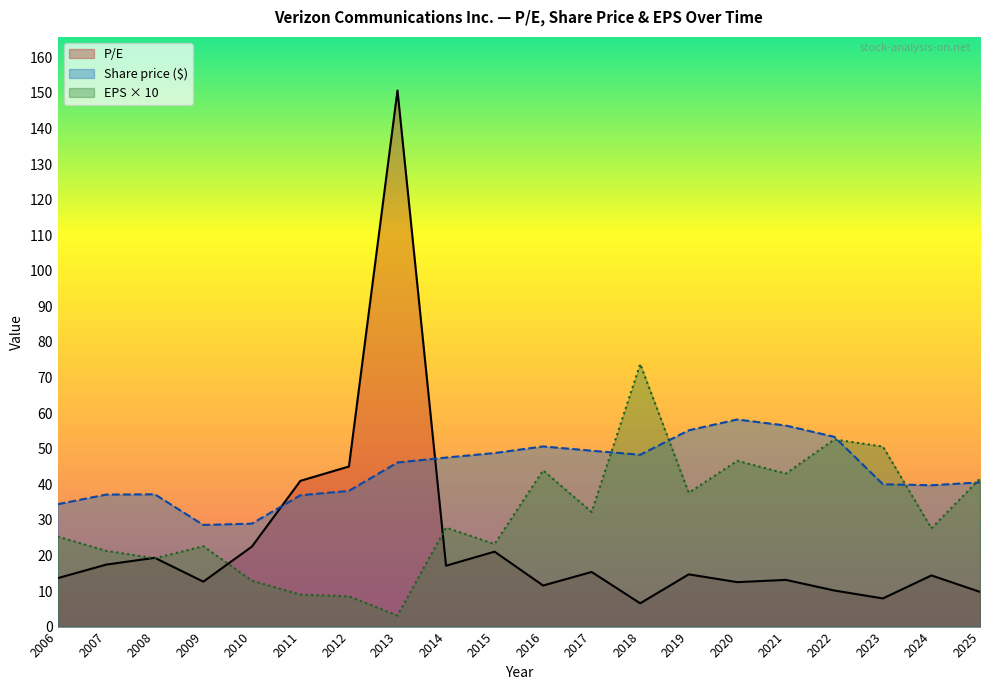

Which series has the widest spread of values?

P/E